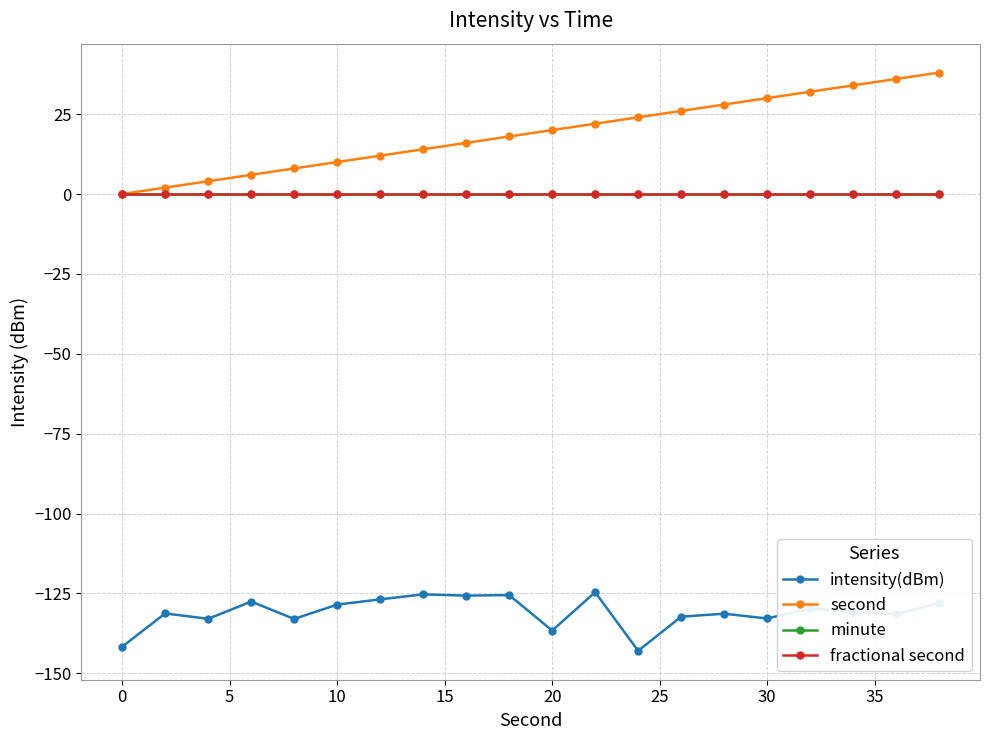

Is this an area chart (filled region under the line)?

No